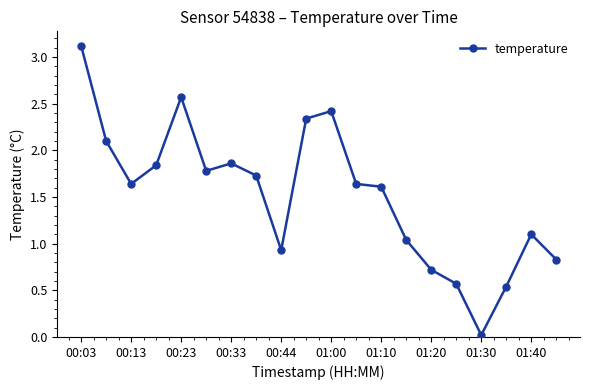

What is the maximum value shown in the chart?

3.1